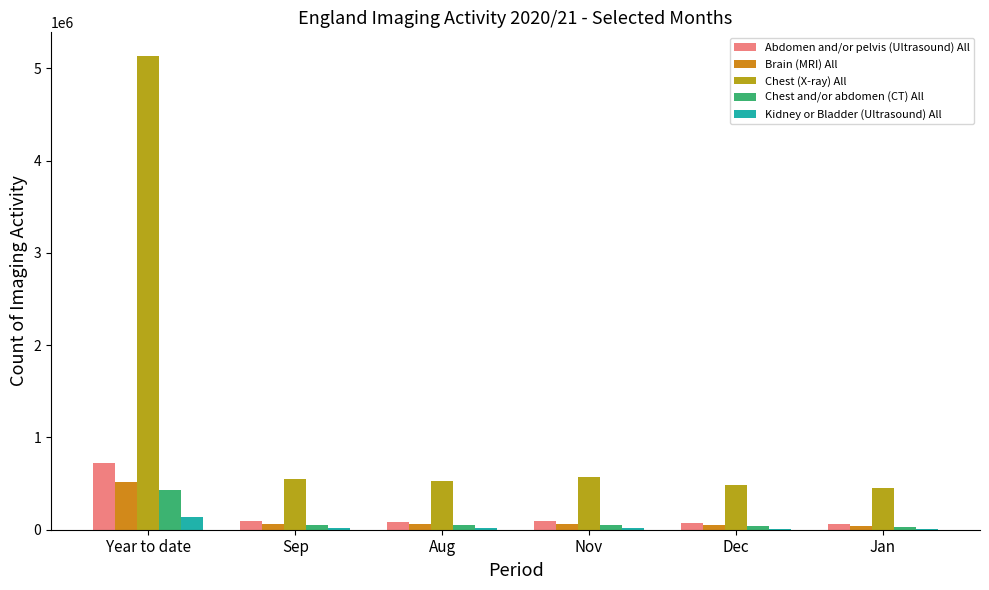

Which series has the largest total across all categories?

Chest (X-ray) All